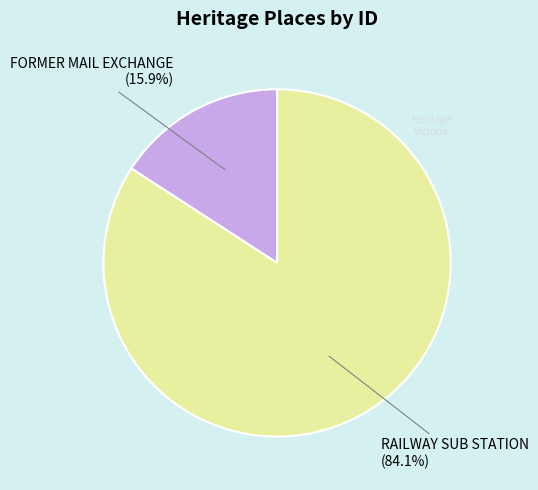

Count the number of slices in the pie.

2